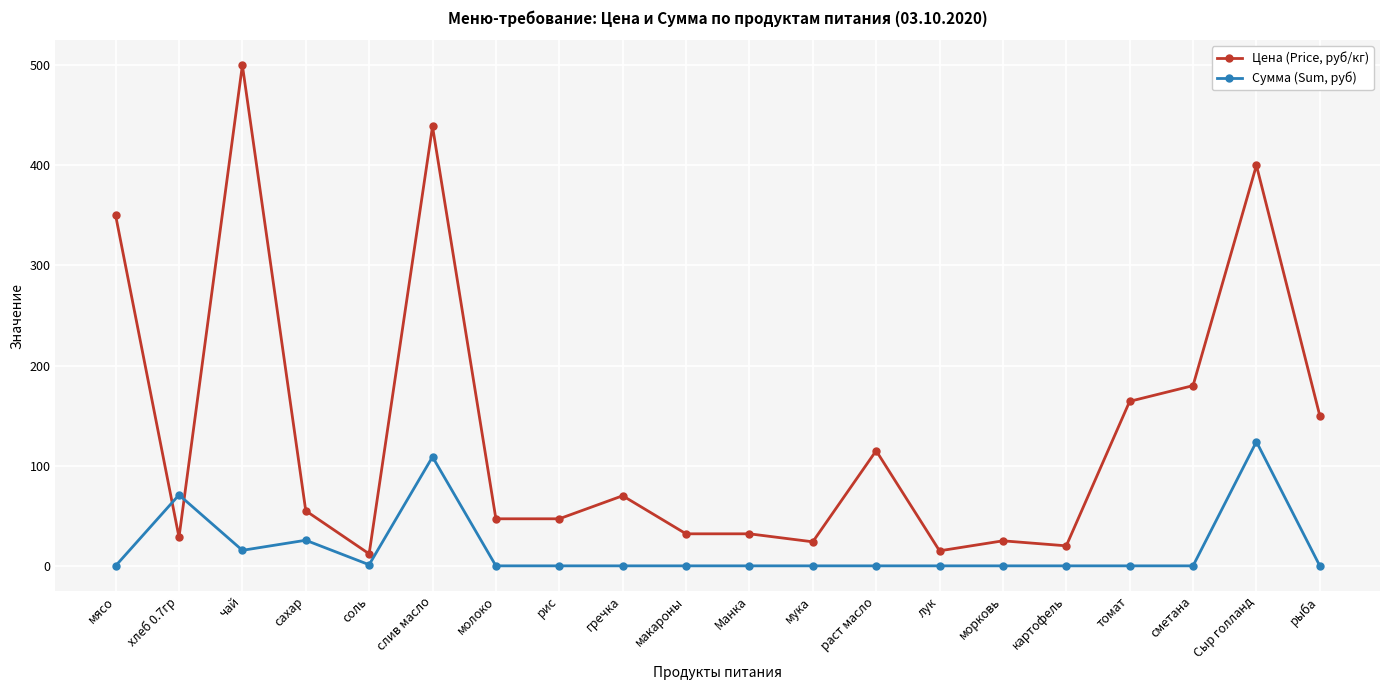

How many categories are shown in the chart?

20